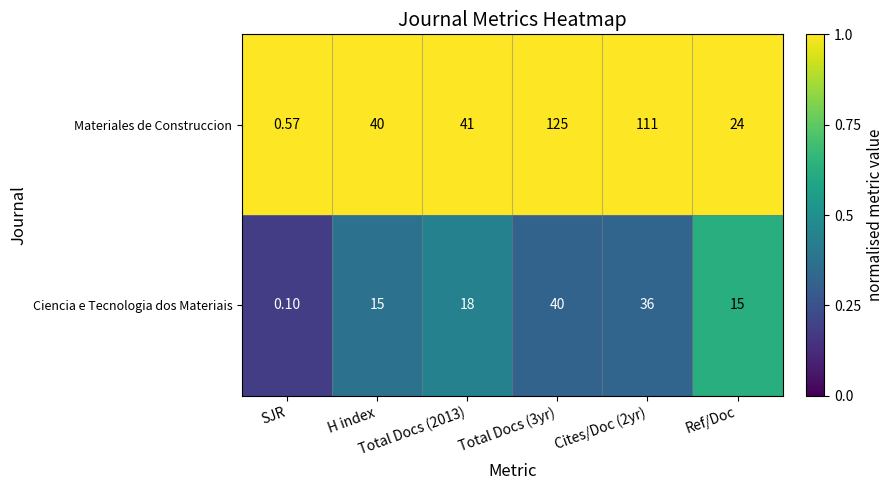

Which series has the widest spread of values?

Materiales de Construccion